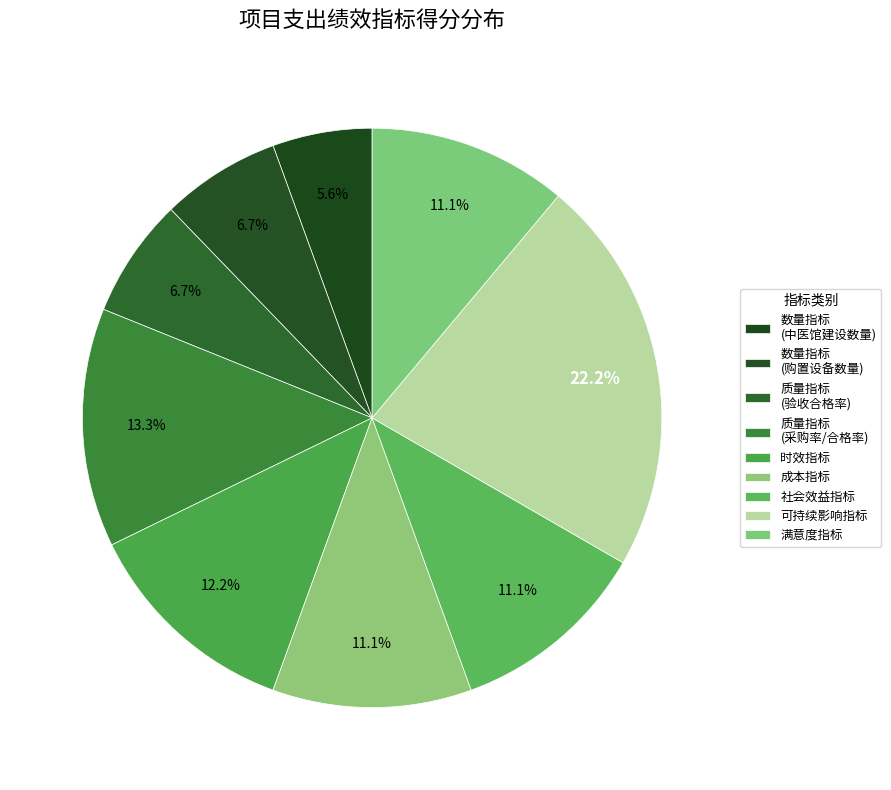

Count the number of slices in the pie.

9